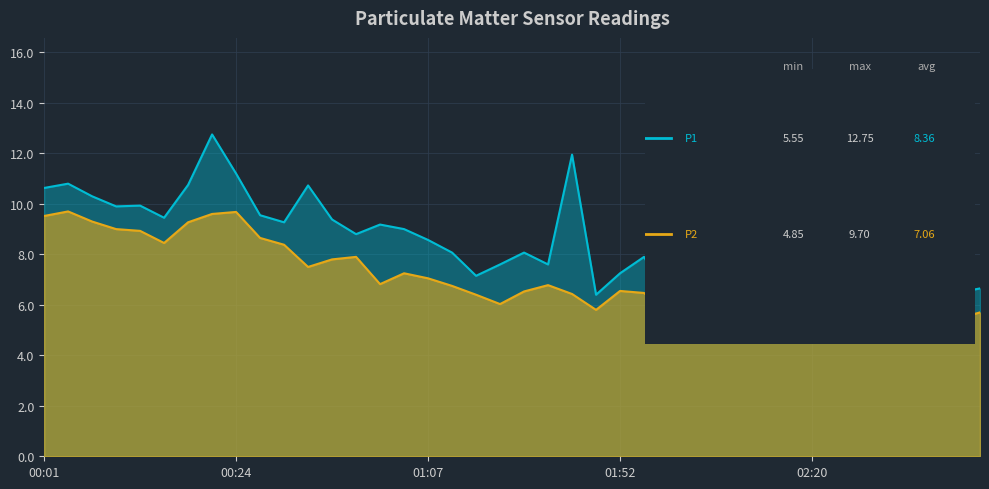

What is the difference between the P1 values at 02:35 and 00:01?

4.2